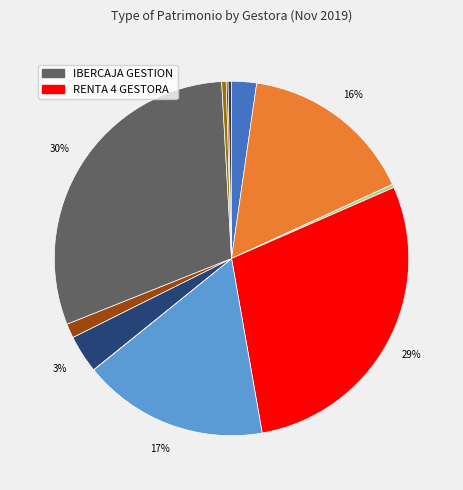

Which slice is the largest?

IBERCAJA GESTION